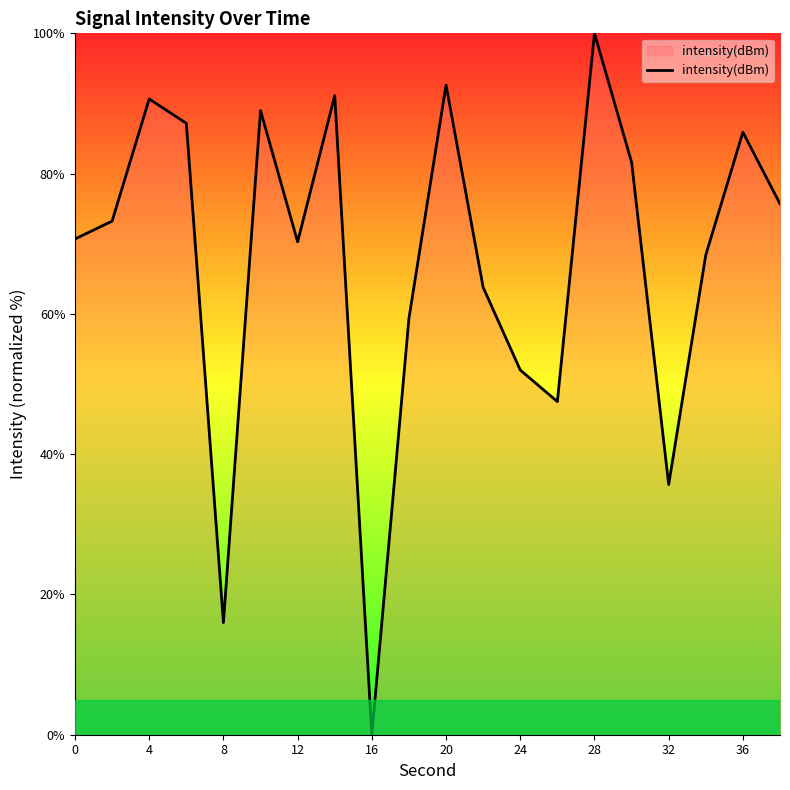

What is the difference between the maximum and minimum values?

100.0